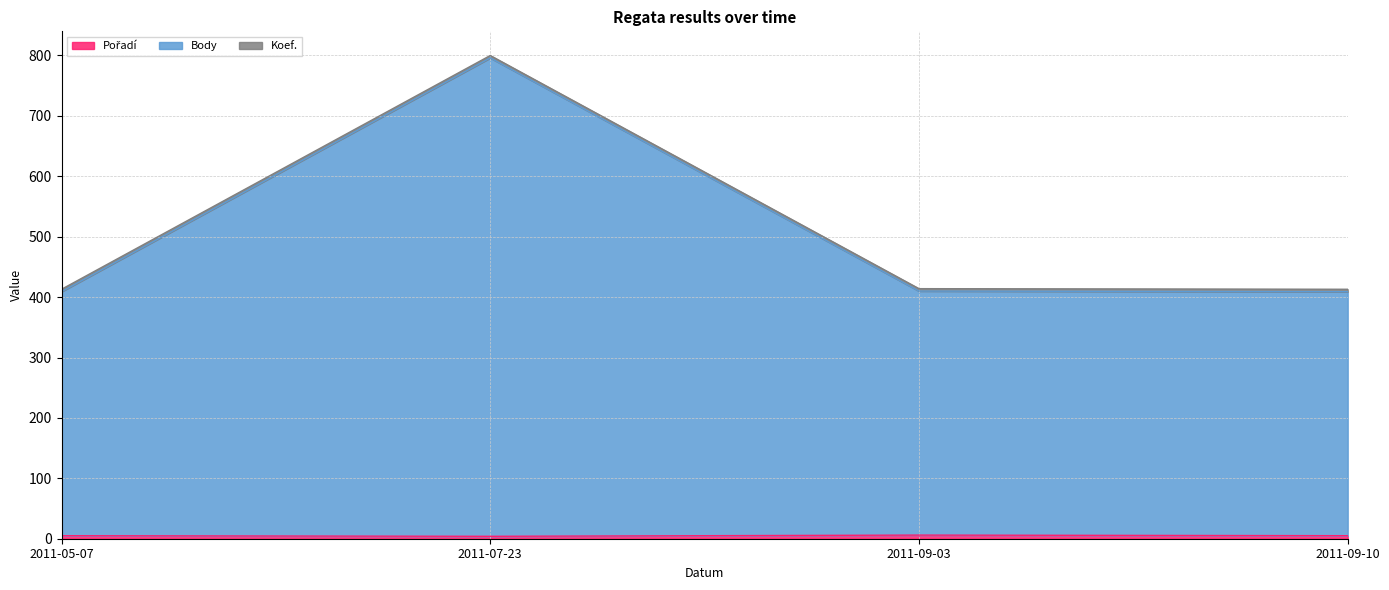

How many data points in Pořadí are less than 5?

1